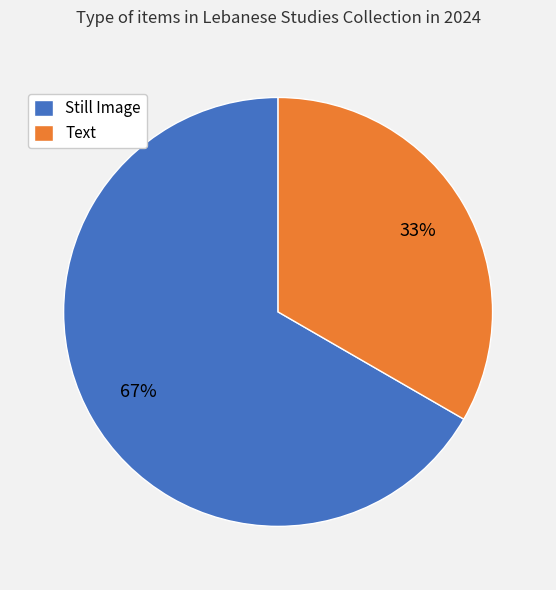

What percentage is the Still Image slice, to the nearest percent?

67%